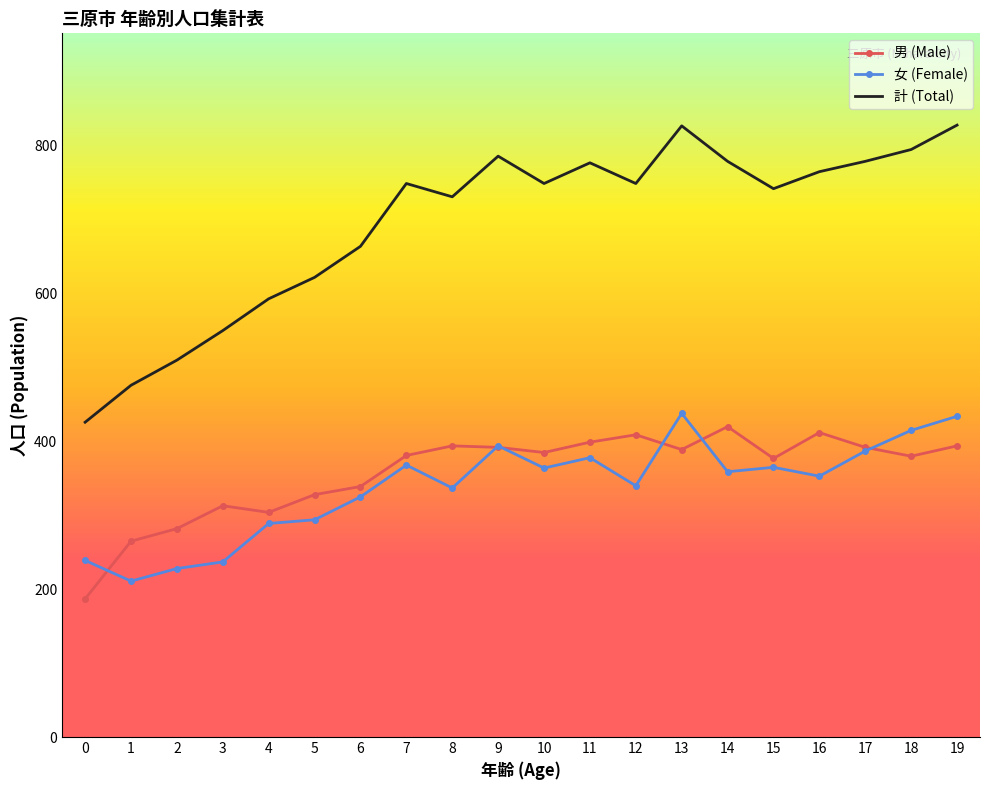

Which series has the largest range (max minus min)?

計 (Total)